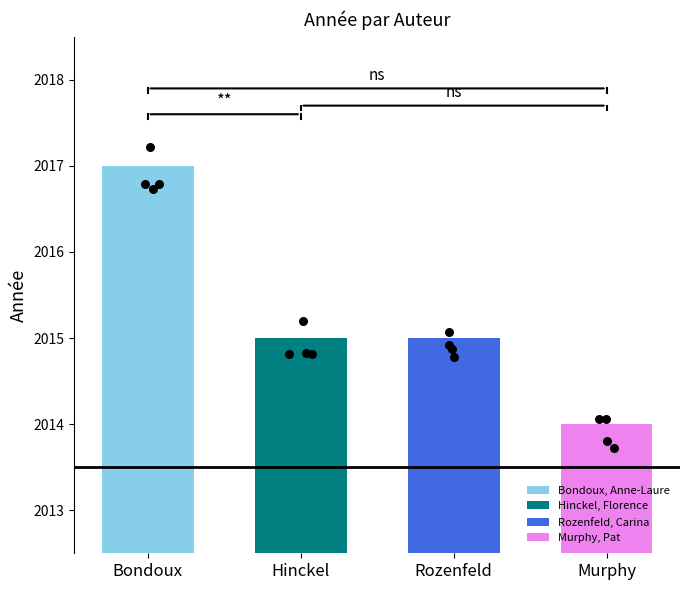

Approximately how many times larger is the value at Rozenfeld, Carina compared to Murphy, Pat?

1.0